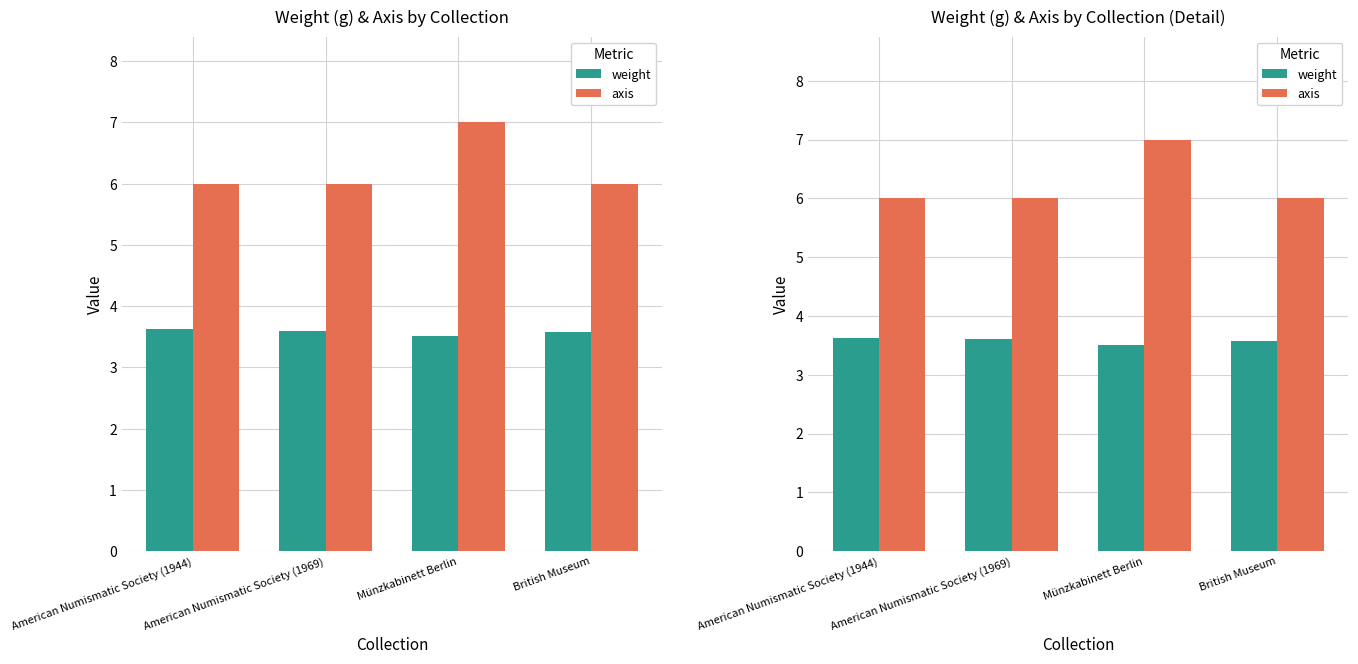

Which category has the highest value in the weight series?

American Numismatic Society (1944)